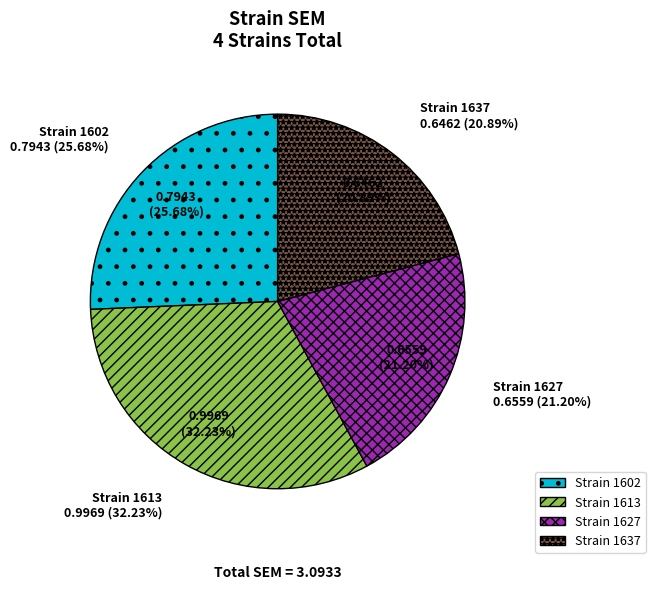

To the nearest percent, what is the average slice percentage?

25%